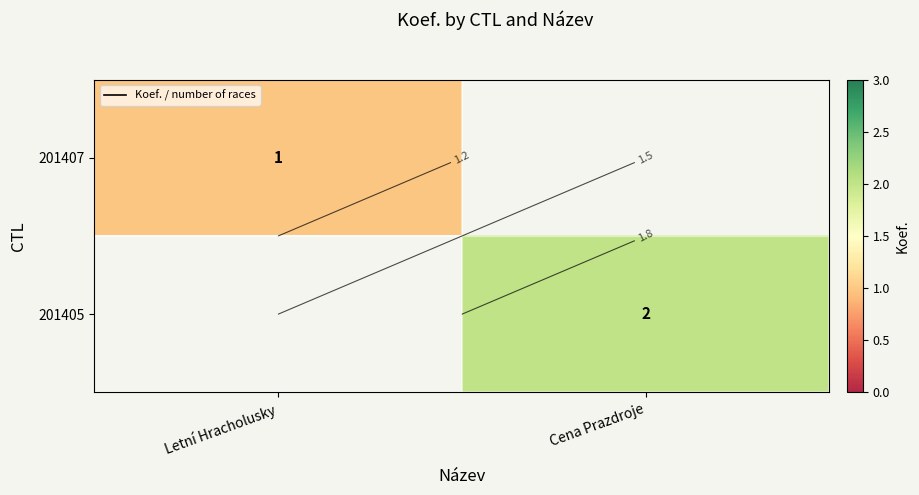

Rank the series by their average value, from highest to lowest.

201407, 201405